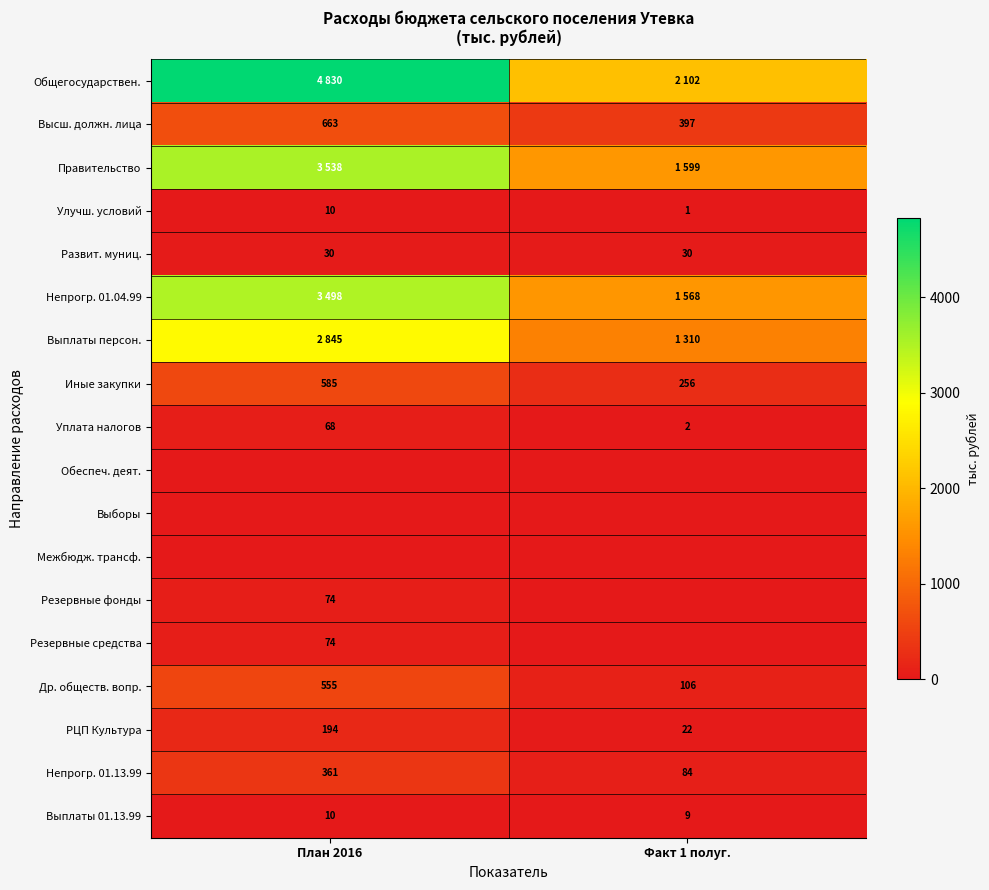

How many categories are shown in the chart?

2